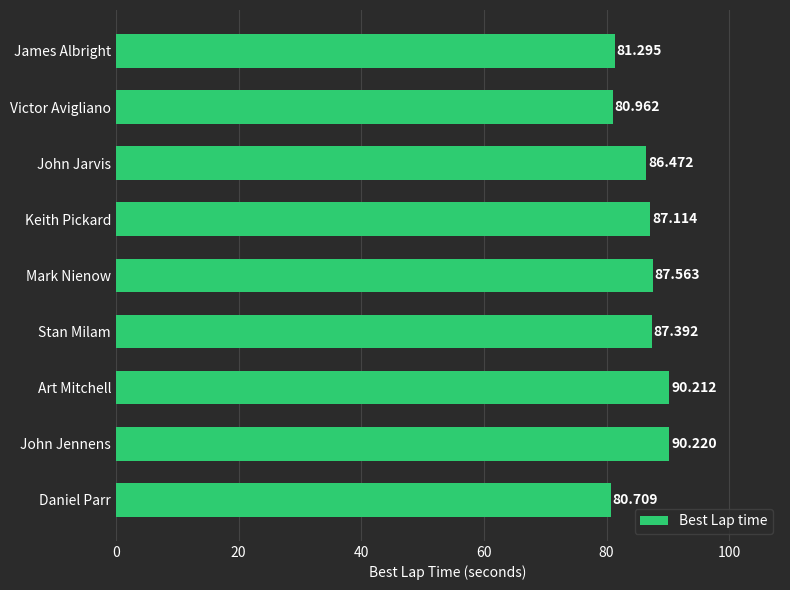

List the labels in order of value, smallest first.

Daniel Parr, Victor Avigliano, James Albright, John Jarvis, Keith Pickard, Stan Milam, Mark Nienow, Art Mitchell, John Jennens